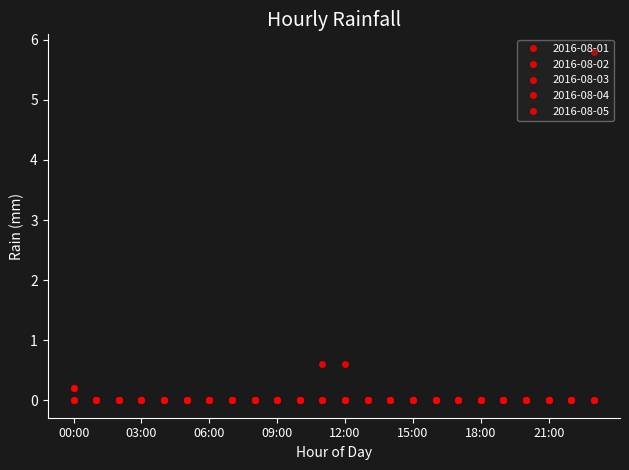

True or false: 2016-08-02 has more than 0 interior local peaks.

False